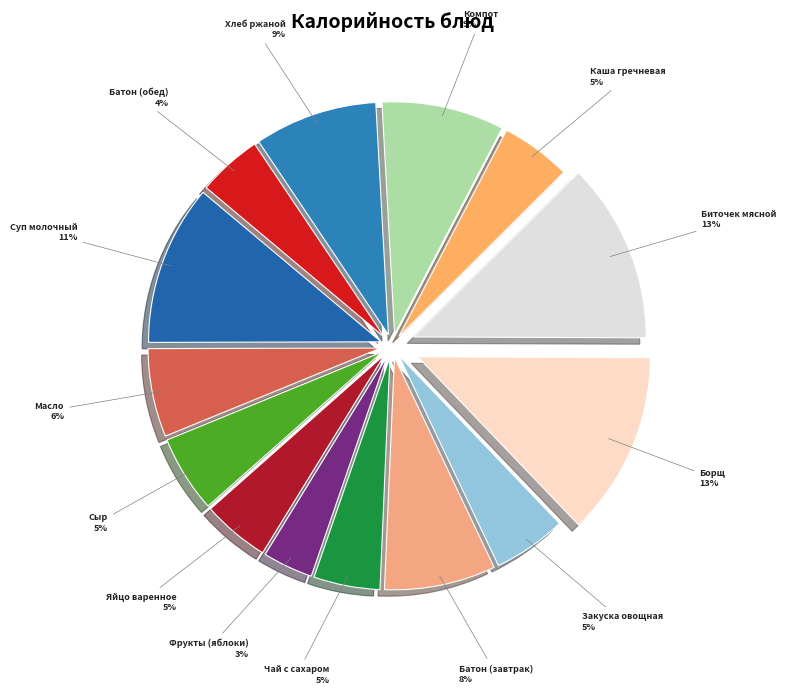

Is it true that Батон (обед) is 4% of the pie?

True